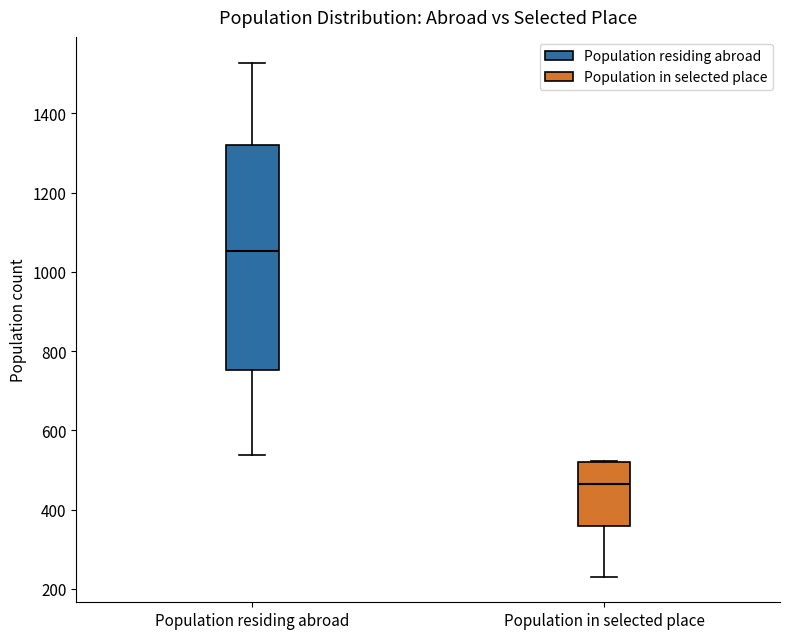

Comparing the boxes themselves (not the whiskers), which one is the tallest?

Population residing abroad